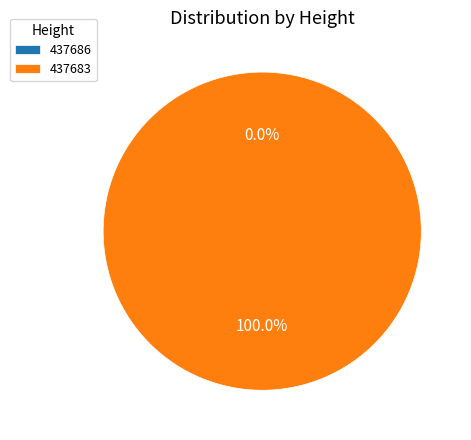

Which has a higher value, 437686 or 437683?

437683